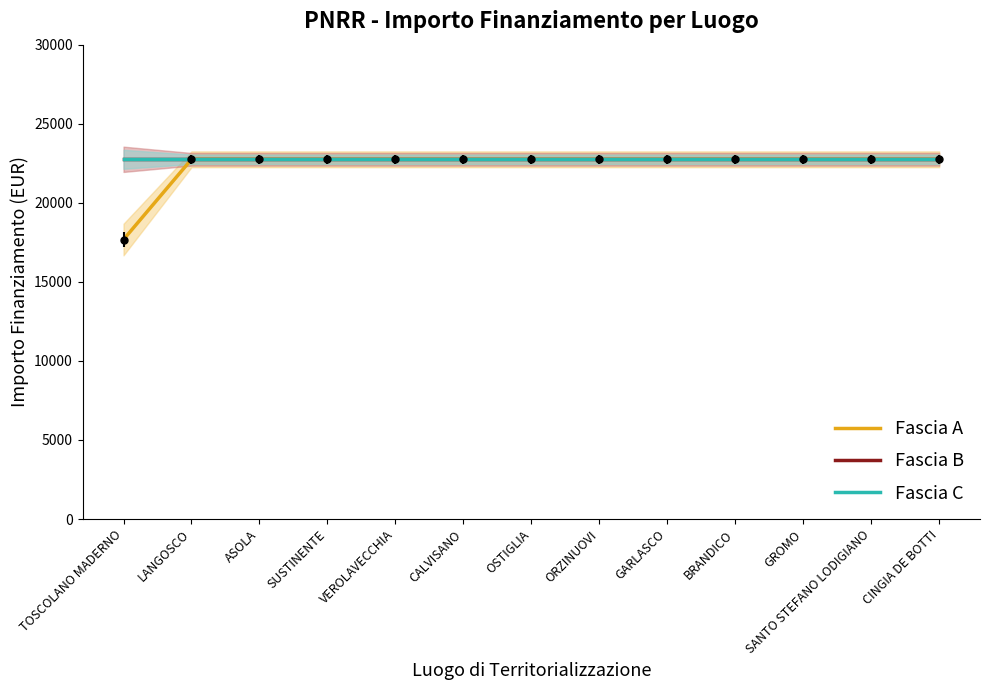

The Fascia C series shows 22750.0 at OSTIGLIA. True or false?

True